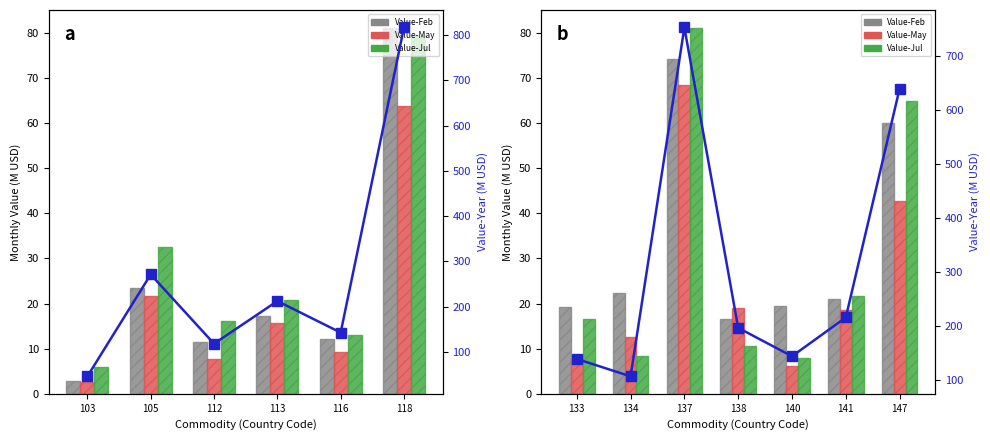

What position from the right is 6?

1